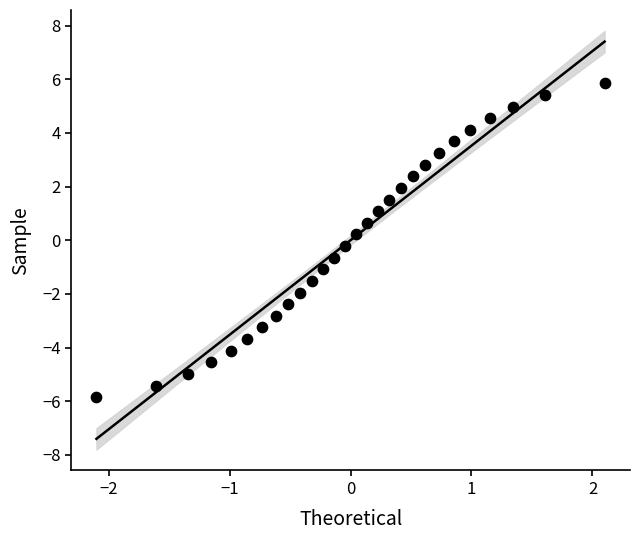

What is the range of Y values (max minus min)?

11.7